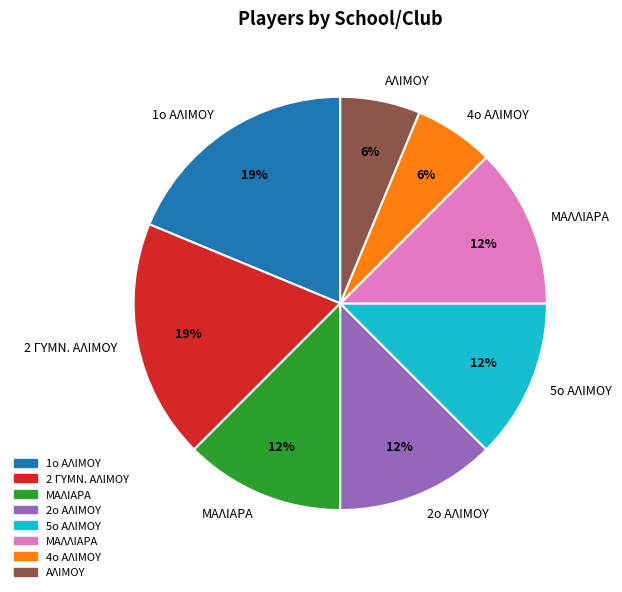

Is there a majority slice in this chart?

No